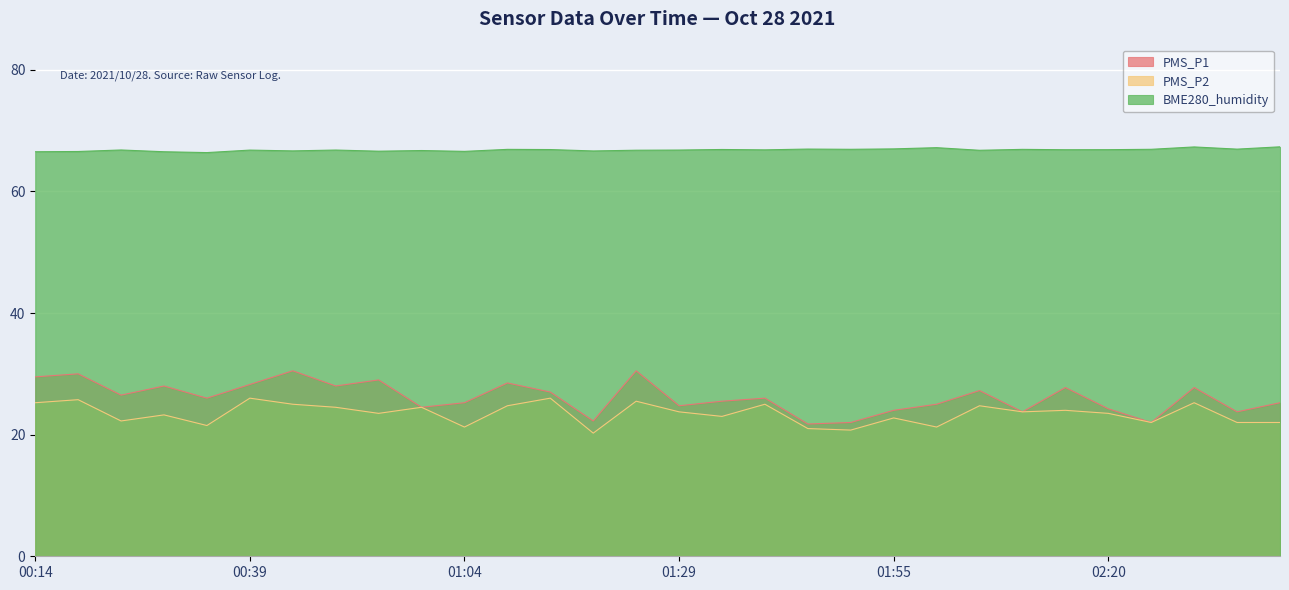

The value of BME280_humidity at 01:14 is 66.9. True or false?

True